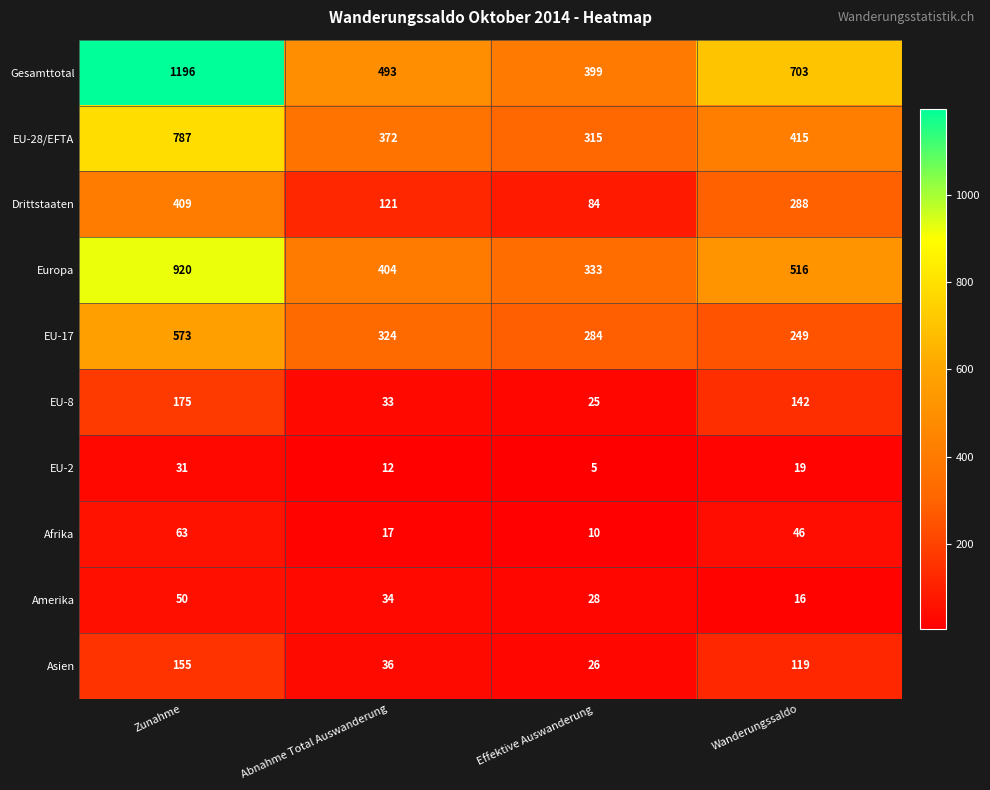

True or false: Asien has a value of 24 at Abnahme Total Auswanderung.

False